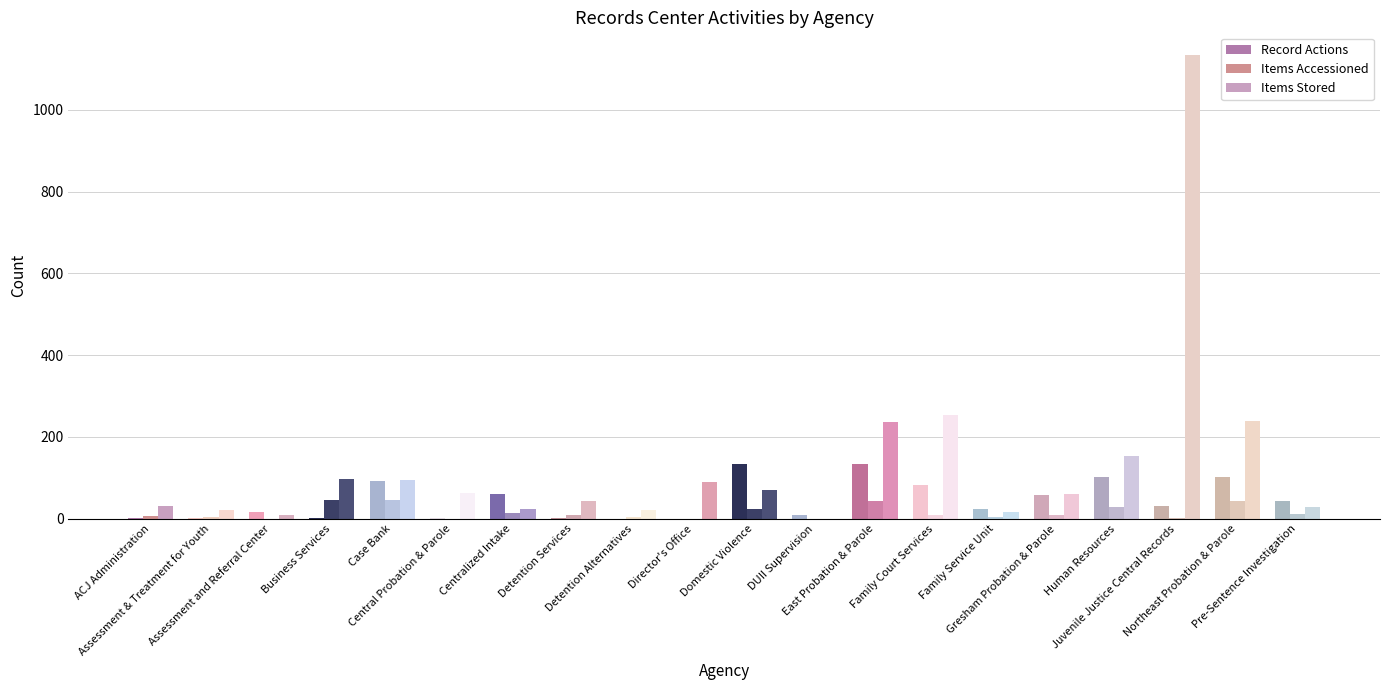

What is the maximum value for Items Stored?

1133